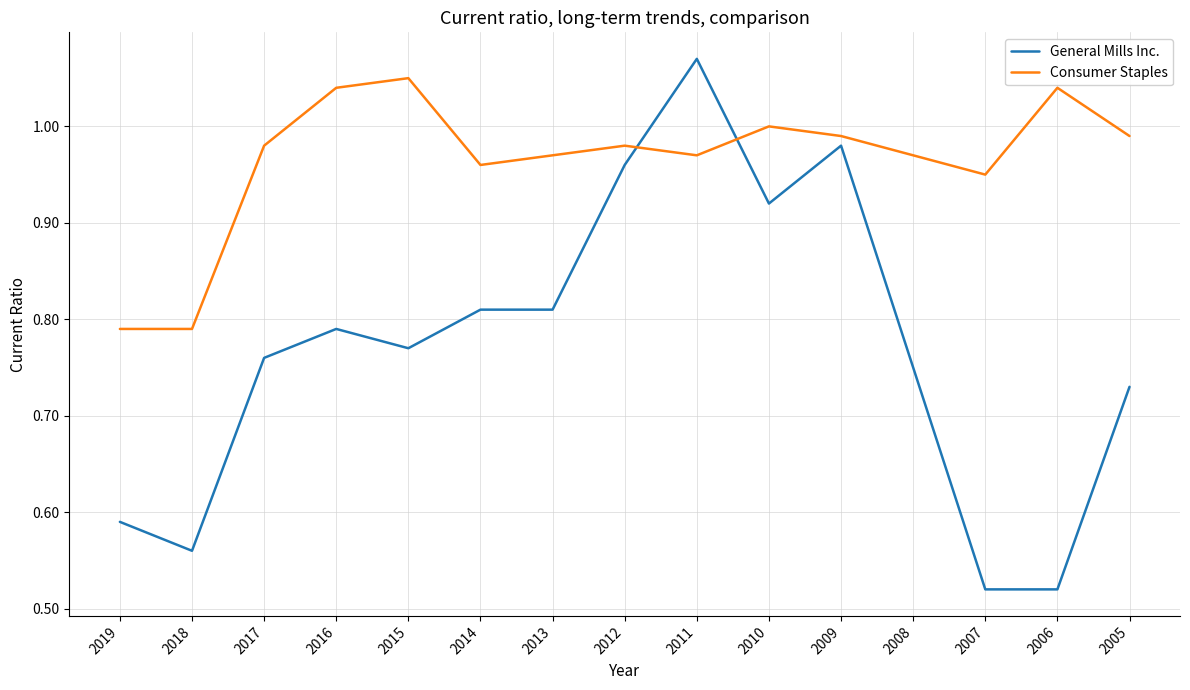

List the series in order of their overall mean, lowest first.

General Mills Inc., Consumer Staples